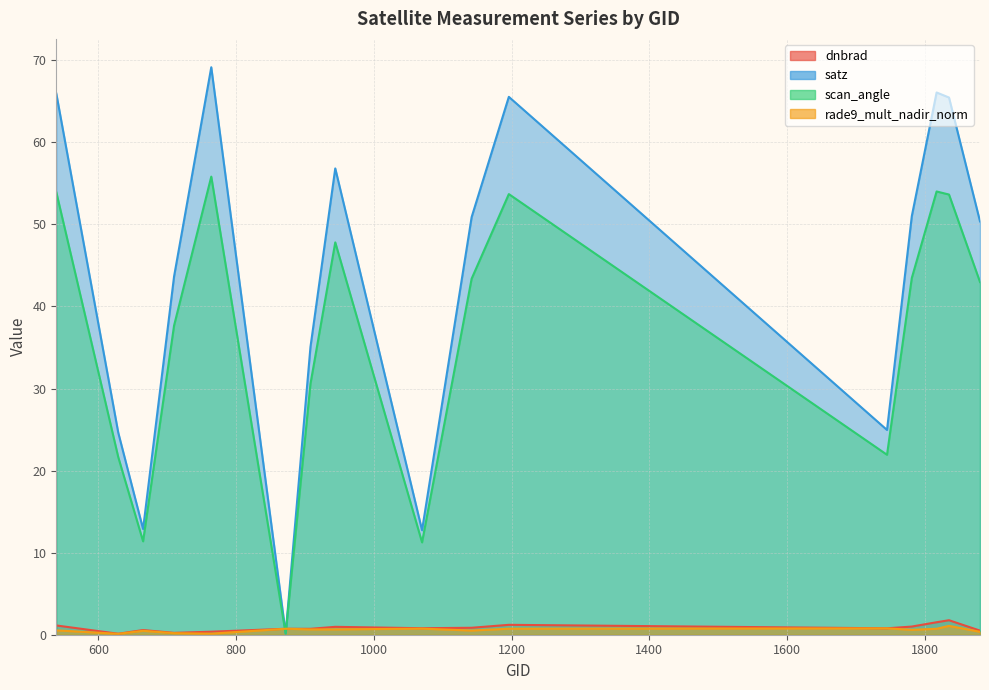

Reading left to right, transcribe all the data shown in this chart.

dnbrad: 539=1.1	629=0.1	665=0.6	710=0.2	764=0.4	872=0.7	908=0.7	944=1.0	1070=0.8	1142=0.8	1196=1.2	1745=0.8	1781=1.0	1817=1.5	1835=1.8	1880=0.5
satz: 539=65.9	629=24.6	665=12.9	710=43.7	764=69.1	872=0.2	908=35.1	944=56.8	1070=12.7	1142=50.9	1196=65.5	1745=24.9	1781=51.0	1817=66.1	1835=65.5	1880=50.4
scan_angle: 539=53.9	629=21.6	665=11.4	710=37.7	764=55.8	872=0.1	908=30.6	944=47.8	1070=11.2	1142=43.4	1196=53.7	1745=21.9	1781=43.5	1817=54.0	1835=53.6	1880=43.0
rade9_mult_nadir_norm: 539=0.5	629=0.1	665=0.5	710=0.2	764=0.1	872=0.7	908=0.6	944=0.7	1070=0.7	1142=0.5	1196=0.7	1745=0.8	1781=0.6	1817=0.7	1835=1.1	1880=0.4